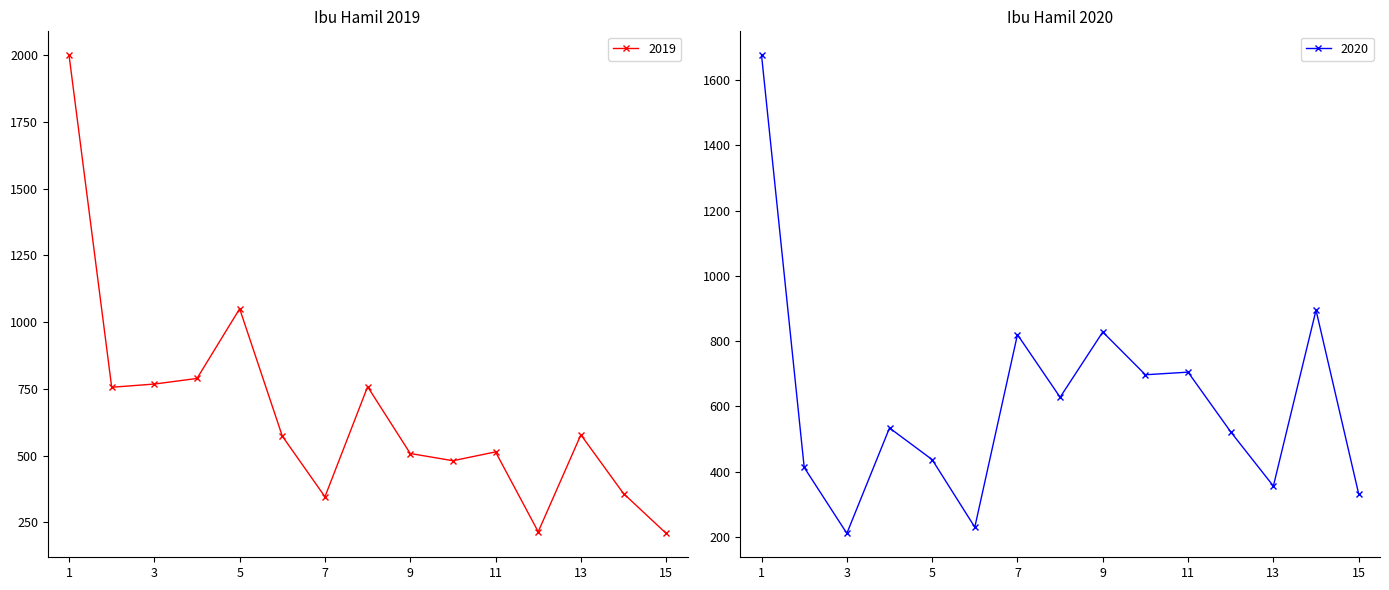

At which category does 2020 reach its first local valley?

3